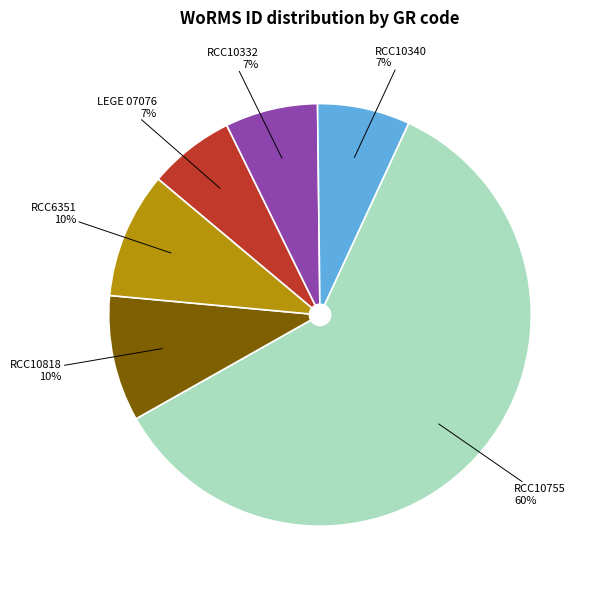

Is it true that RCC10818 is 22% of the pie?

False